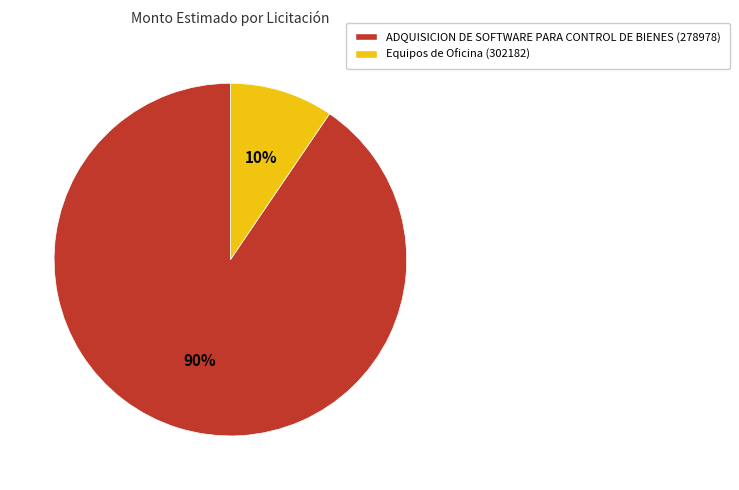

Is it true that ADQUISICION DE SOFTWARE PARA CONTROL DE BIENES (278978) is 90% of the pie?

True